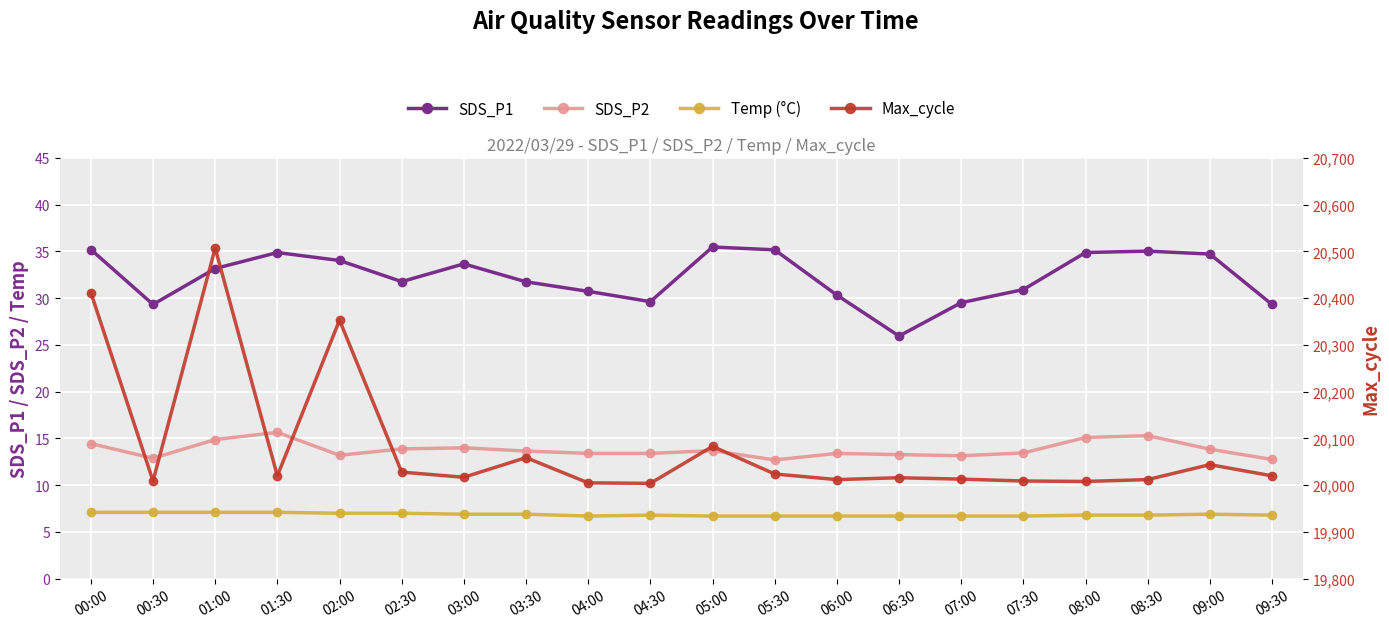

Rank the series at 07:00 from highest to lowest value.

Max_cycle, SDS_P1, SDS_P2, Temp (°C)